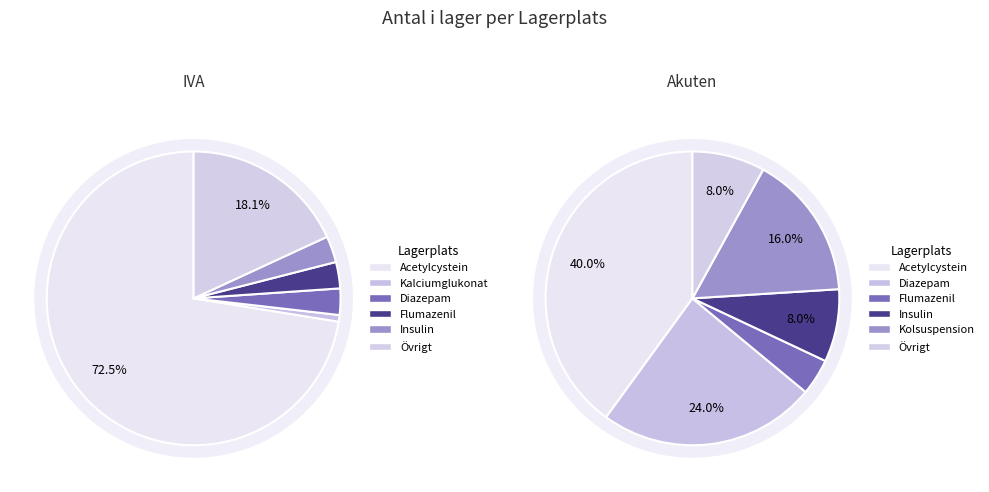

Which category has the biggest portion of the pie?

Acetylcystein